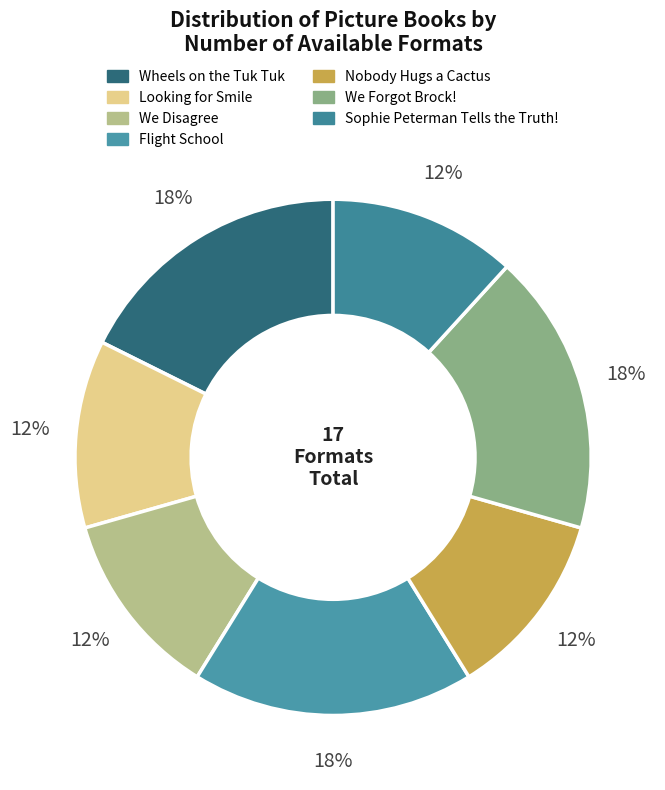

Is it true that Flight School is 18% of the pie?

True